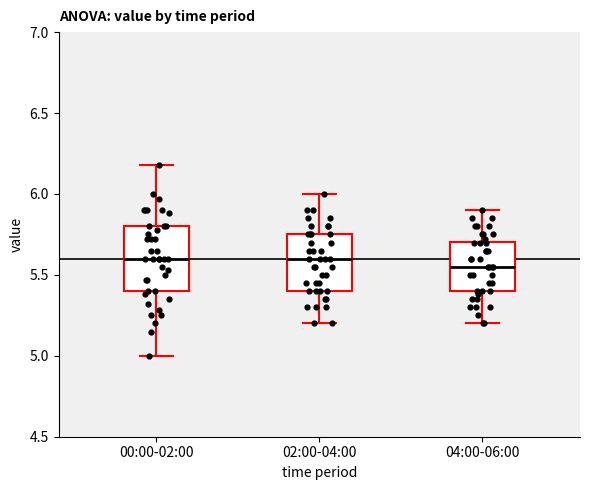

Where does the median line of the box for 02:00-04:00 sit on the y-axis? The values are not printed on the chart, so give them approximately, as read against the axis.

5.60